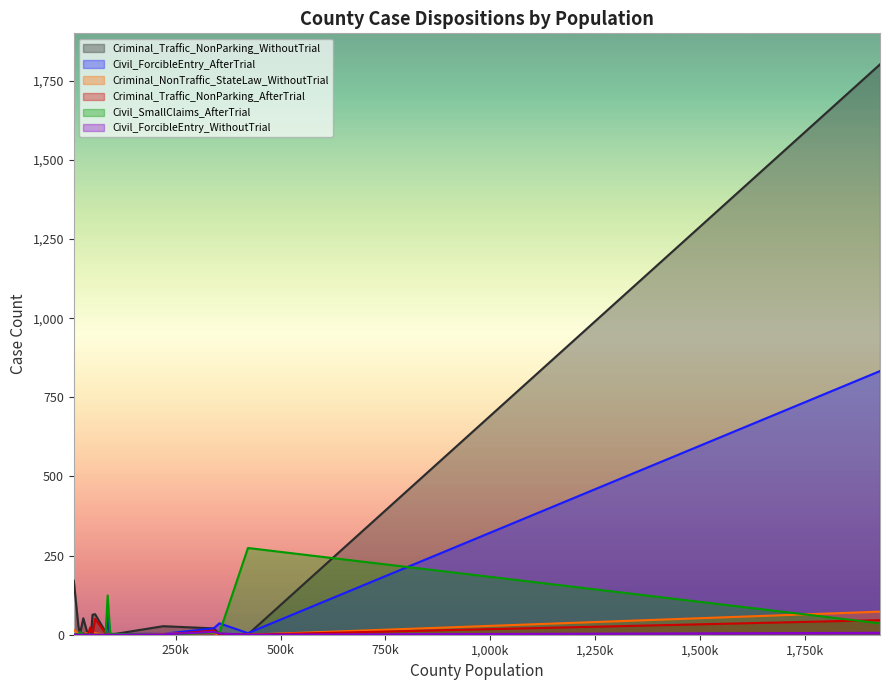

At Bosque, list the series in order from smallest to largest.

Civil_ForcibleEntry_AfterTrial, Criminal_Traffic_NonParking_AfterTrial, Civil_ForcibleEntry_WithoutTrial, Civil_SmallClaims_AfterTrial, Criminal_NonTraffic_StateLaw_WithoutTrial, Criminal_Traffic_NonParking_WithoutTrial